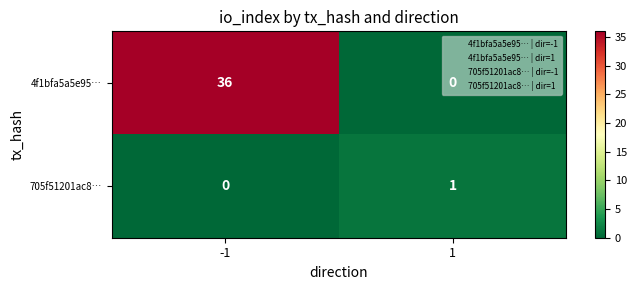

Read the 4f1bfa5a5e95… value at -1.

36